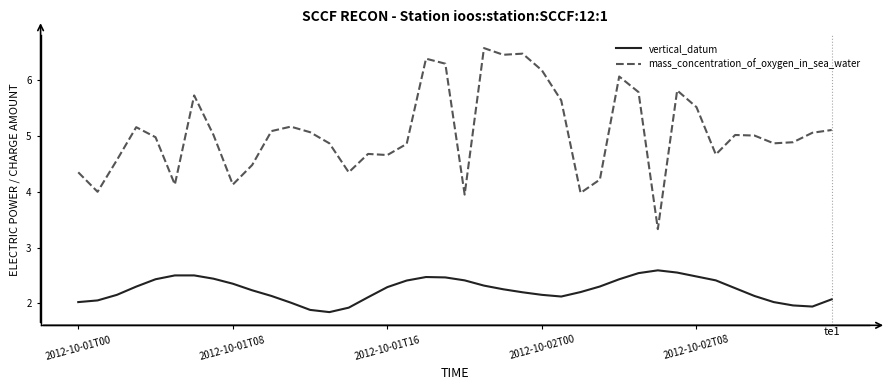

Rank the series by their maximum value, from highest to lowest.

mass_concentration_of_oxygen_in_sea_water, vertical_datum